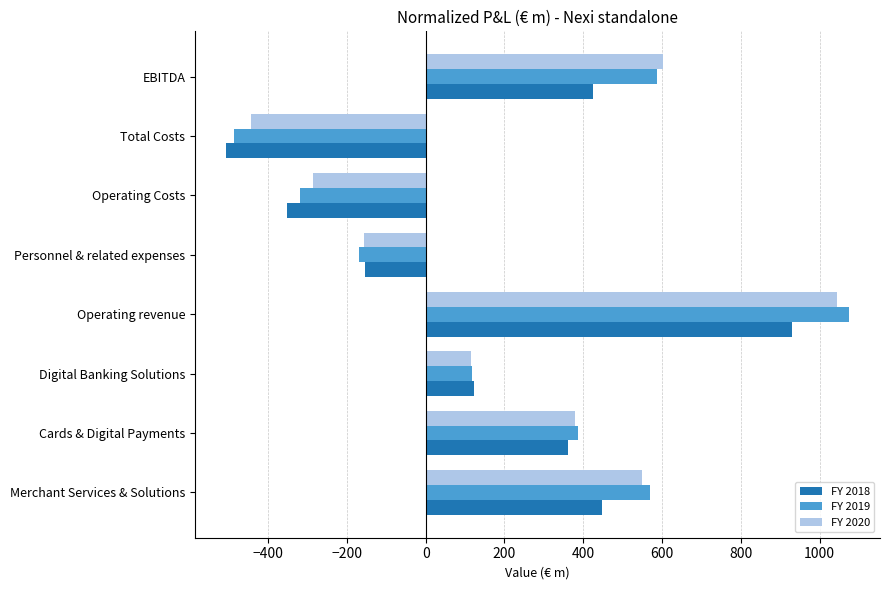

What is the average value of the FY 2018 series?

159.0